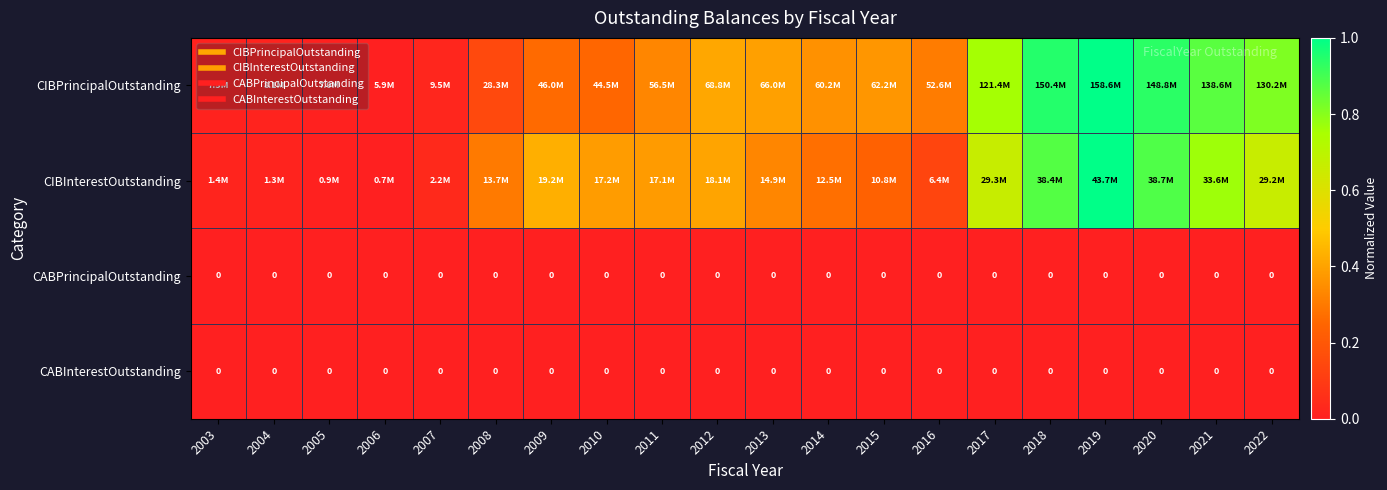

Is the value of CIBPrincipalOutstanding at 2020 greater than the value of CIBInterestOutstanding at 2014?

Yes